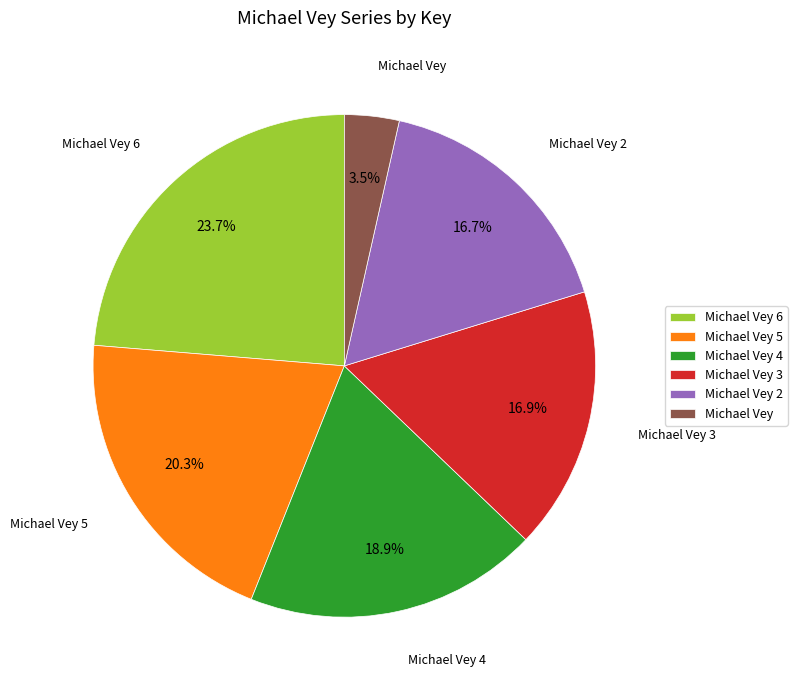

What portion of the pie excludes Michael Vey 2?

83.3%